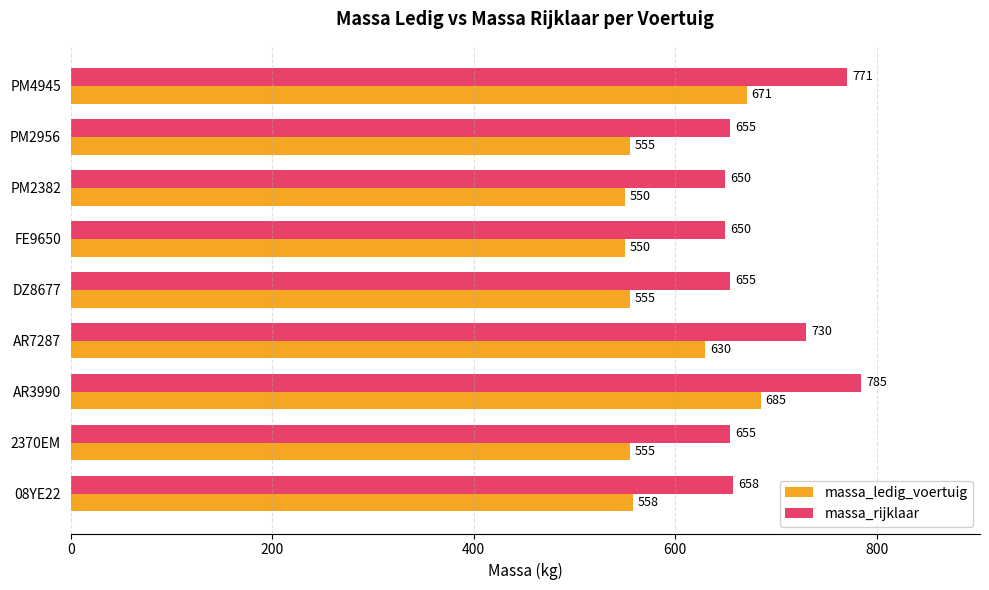

What is the difference between the highest and lowest values at PM2382?

100